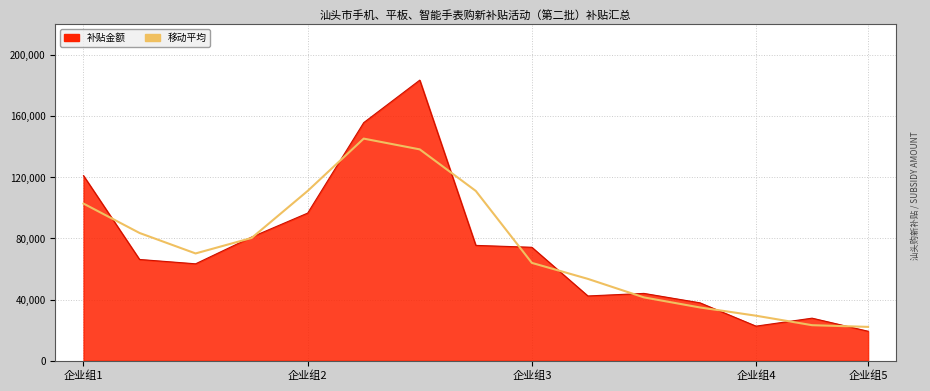

Rank the series by their maximum value, from highest to lowest.

补贴金额, 移动平均